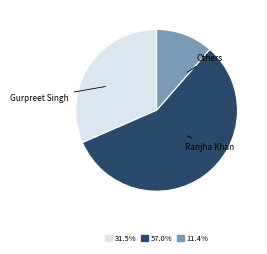

Is there a majority slice in this chart?

Yes